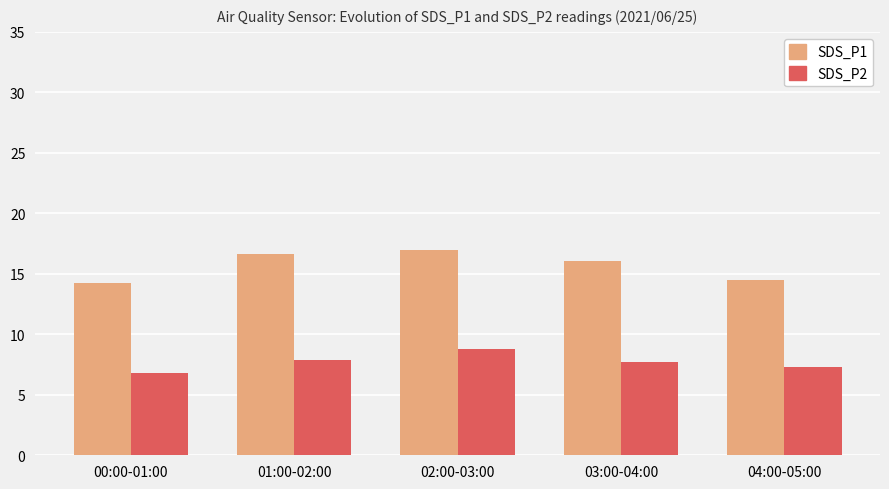

How many bars are there in total?

10